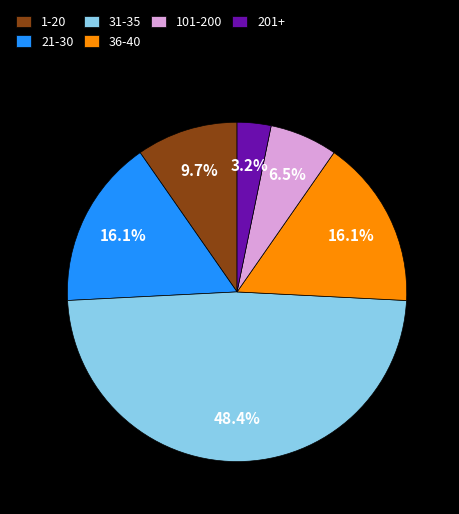

Count the number of slices in the pie.

6